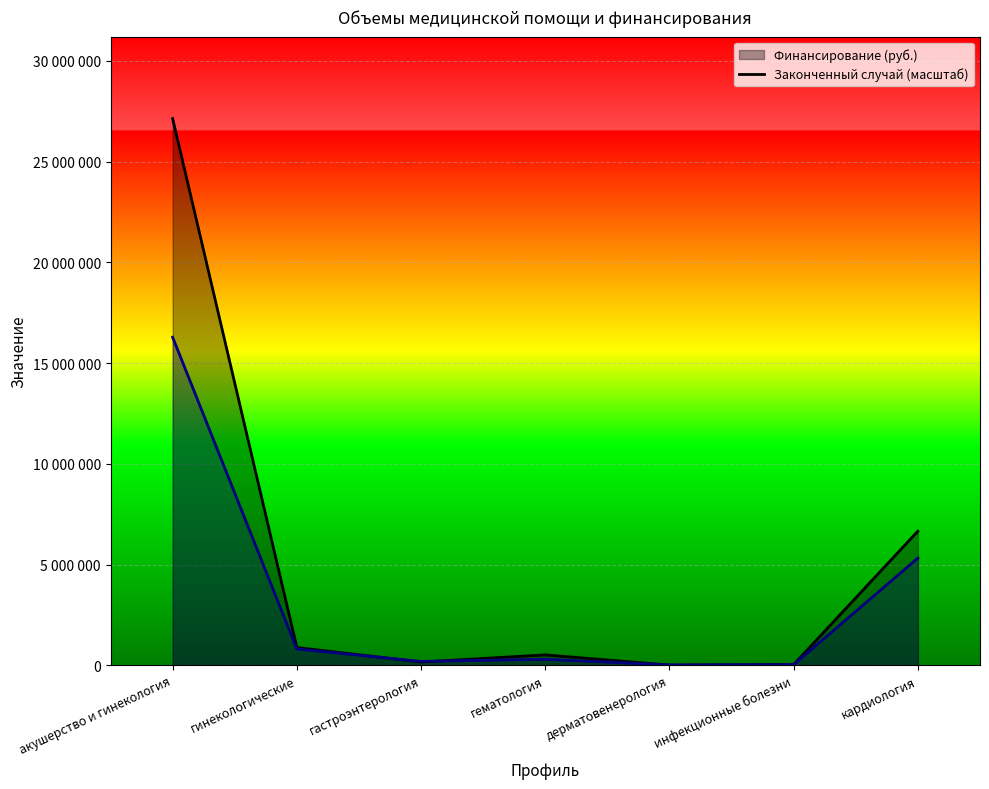

True or false: Финансирование (руб.) has more than 0 interior local peaks.

True